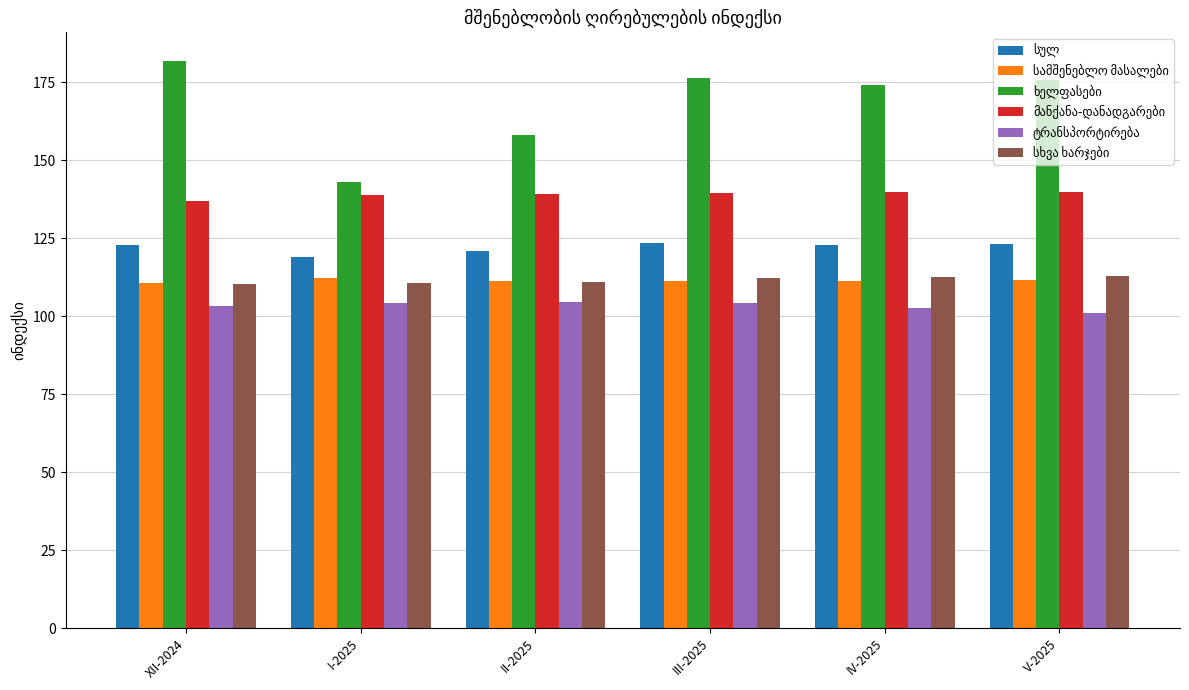

At which category does the chart reach its peak across all series?

XII-2024